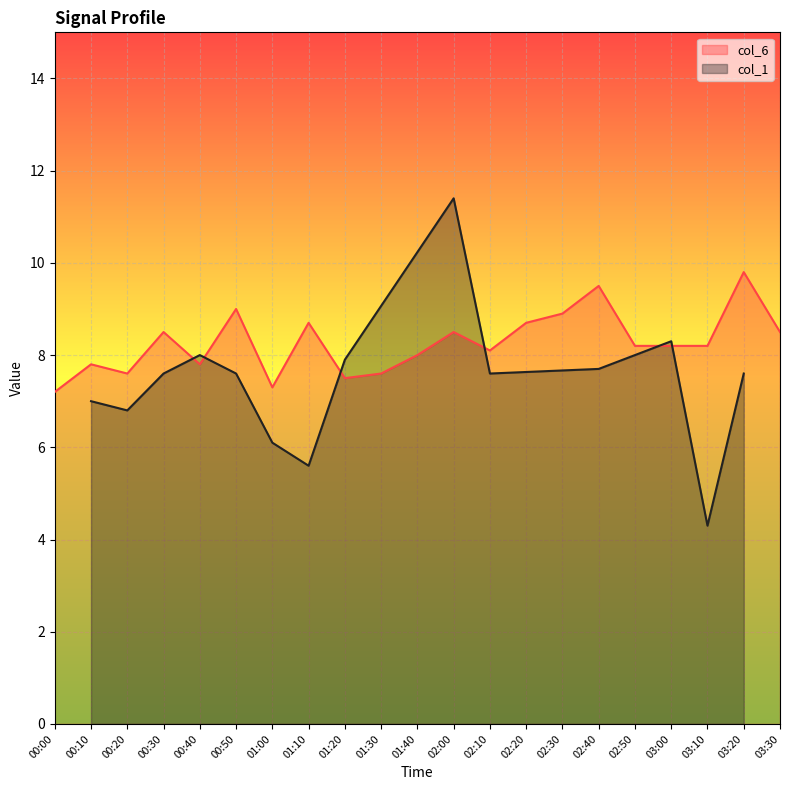

Where does the data first go above 8?

00:30